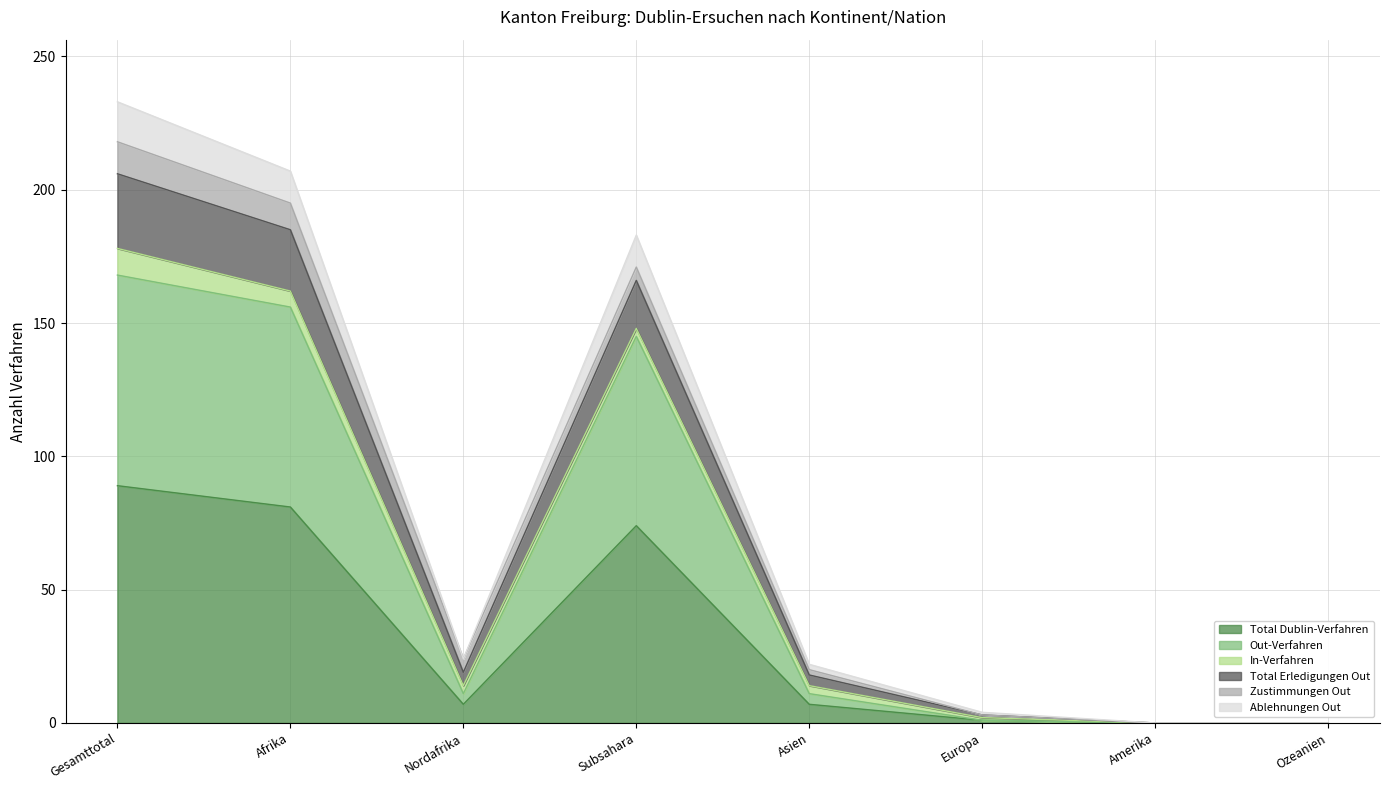

At which category does Out-Verfahren reach its first local valley?

Nordafrika